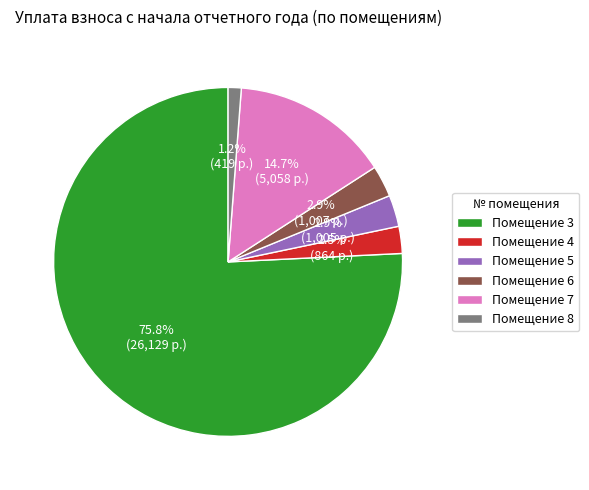

What is the largest slice in the pie chart?

Помещение 3